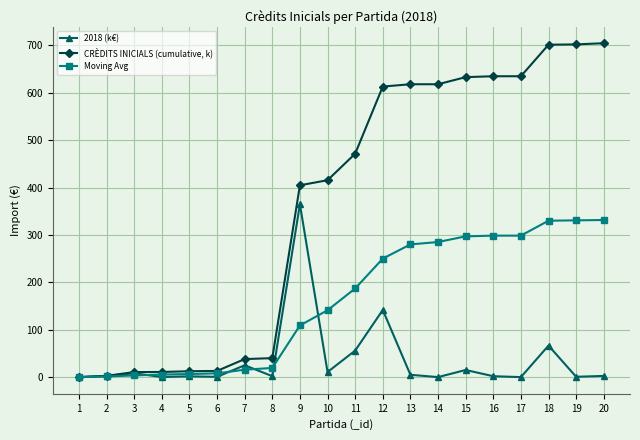

At which category is the sum across all series the highest?

18